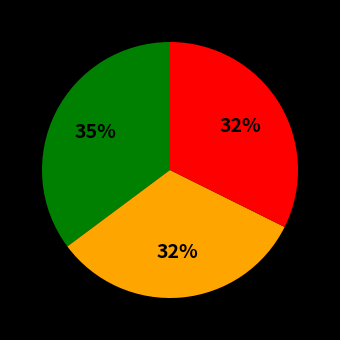

Is there a majority slice in this chart?

No